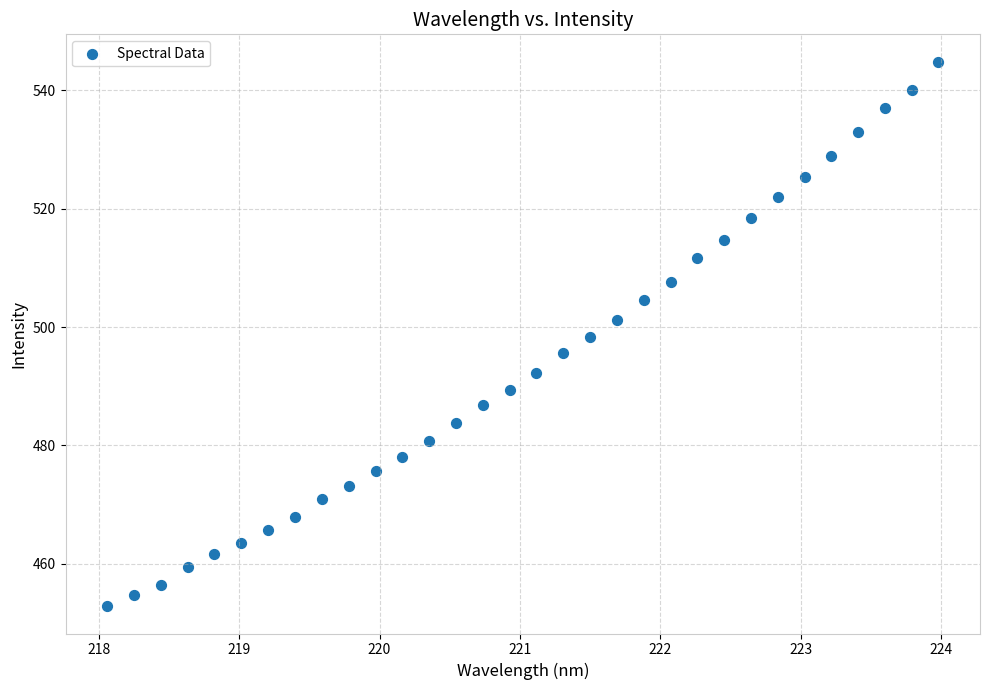

What is the range of X values (max minus min)?

5.9